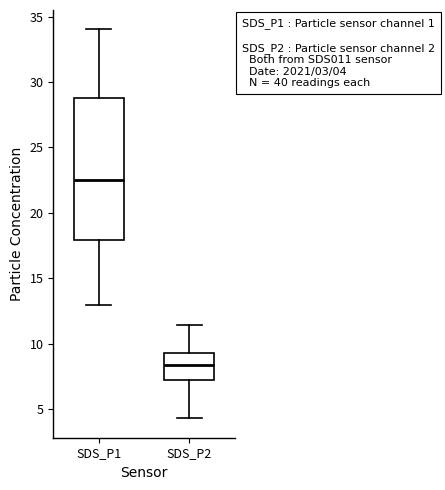

Comparing the boxes themselves (not the whiskers), which one is the tallest?

SDS_P1